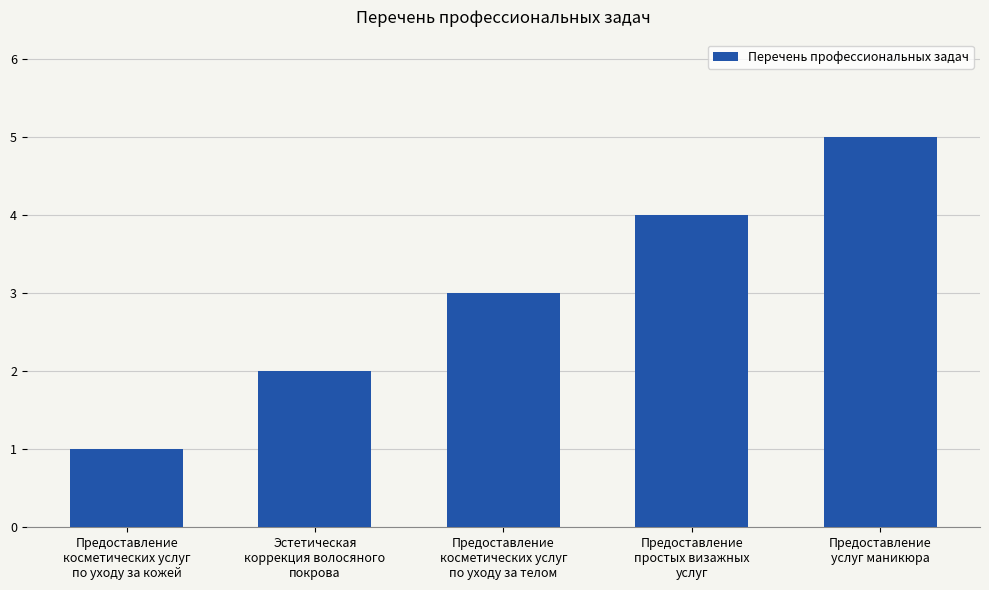

What is the greatest value displayed?

5